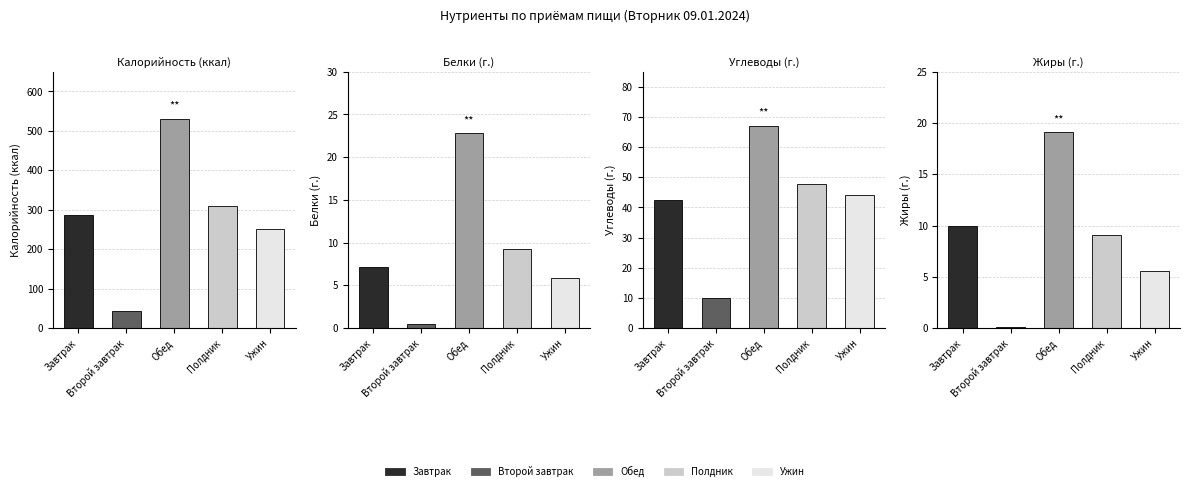

Rank the series by their maximum value, from highest to lowest.

Калорийность (ккал), Углеводы (г.), Белки (г.), Жиры (г.)